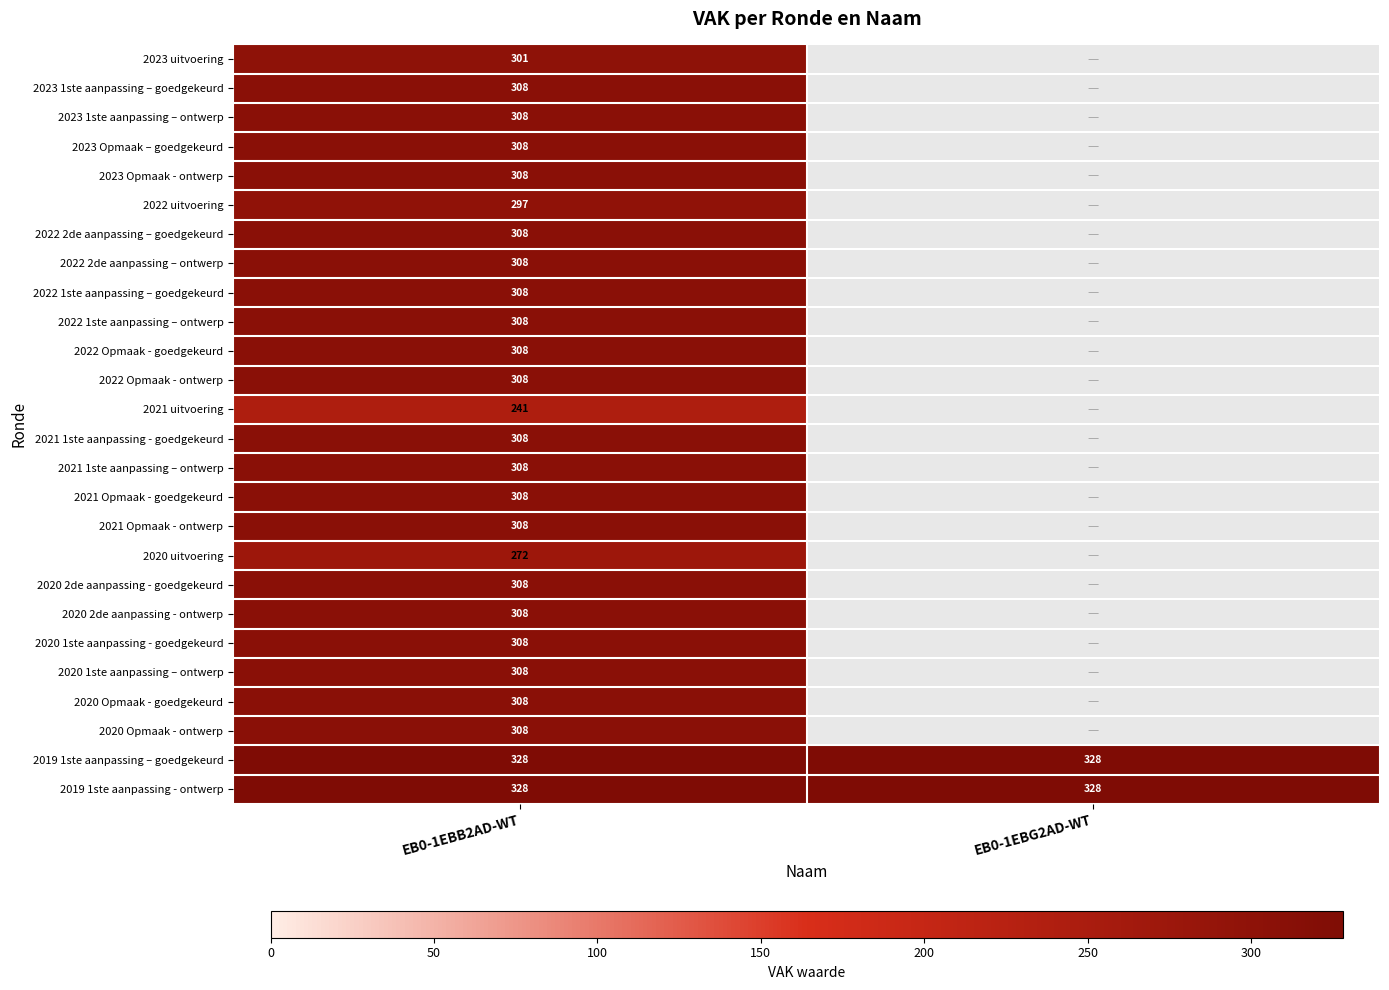

What is the greatest value displayed?

328.0